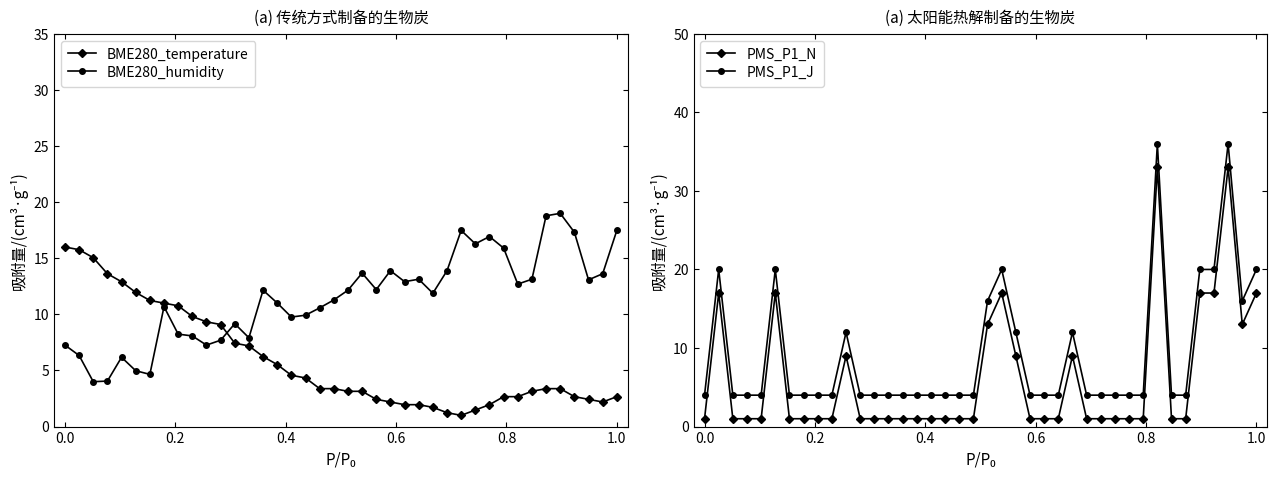

What are all the series names shown in the legend?

BME280_temperature, BME280_humidity, PMS_P1_N, PMS_P1_J